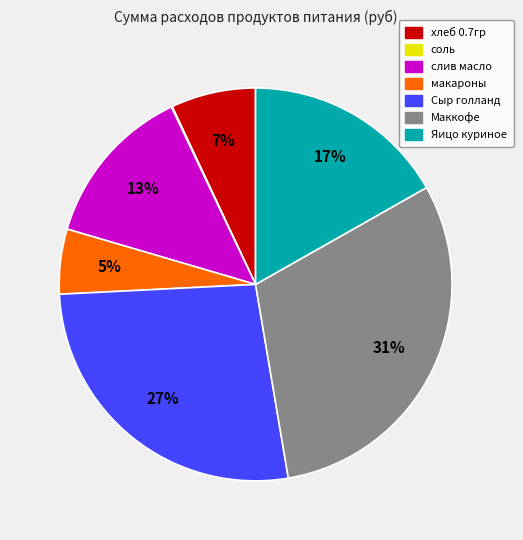

Does any single category account for the majority?

No